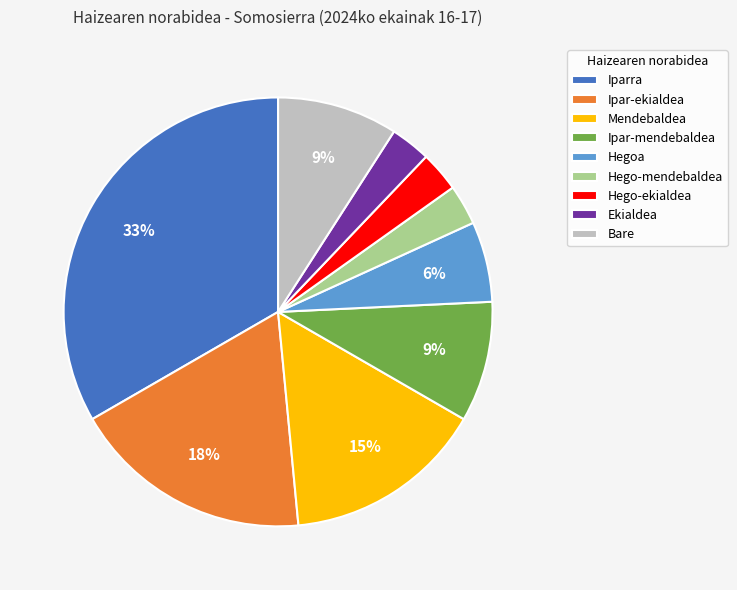

How many segments does this pie chart have?

9